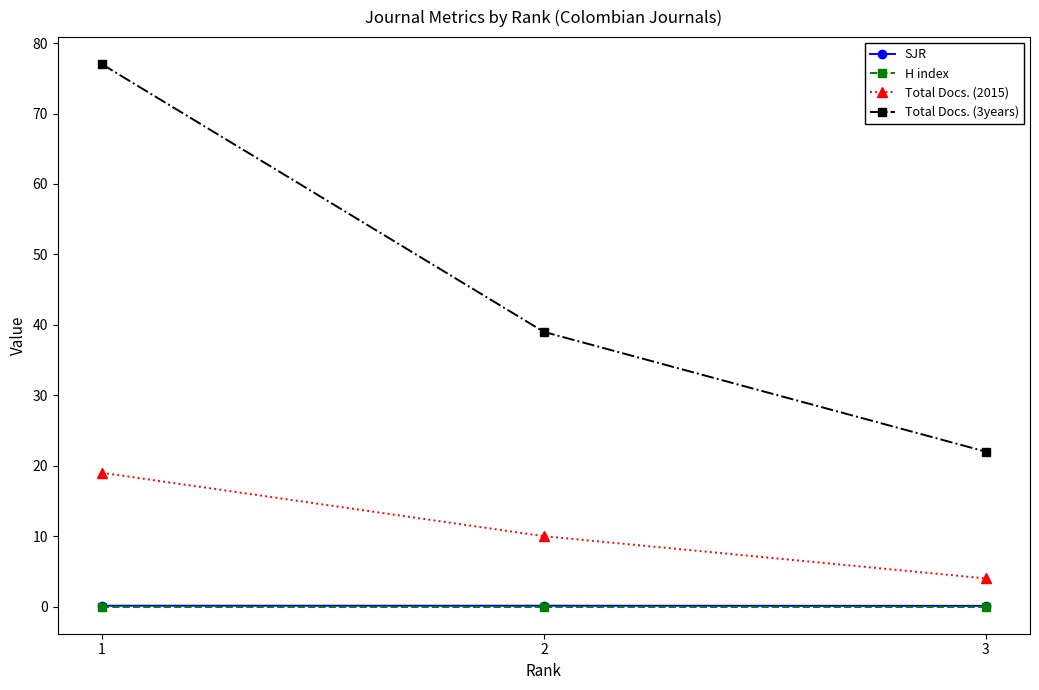

True or false: Total Docs. (2015) has a value of 16.8 at 2.

False